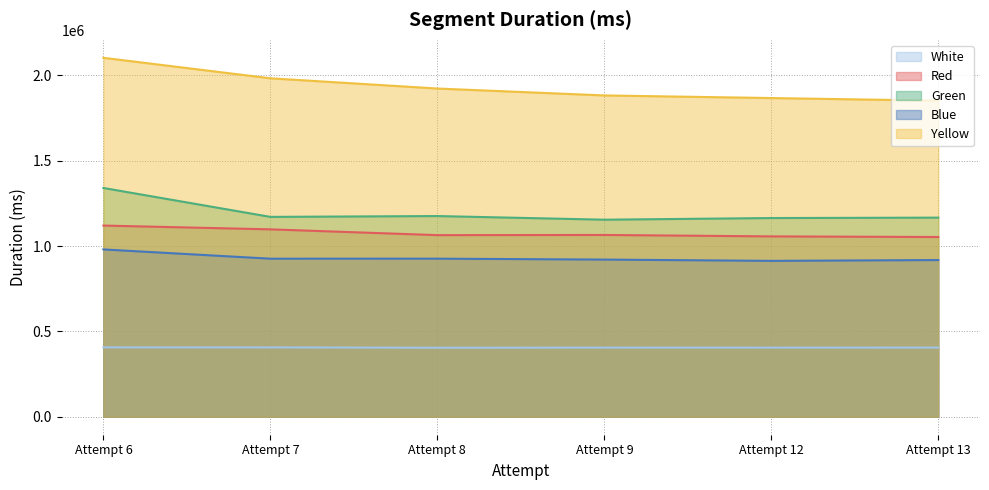

At how many categories does at least one series exceed 596011?

6